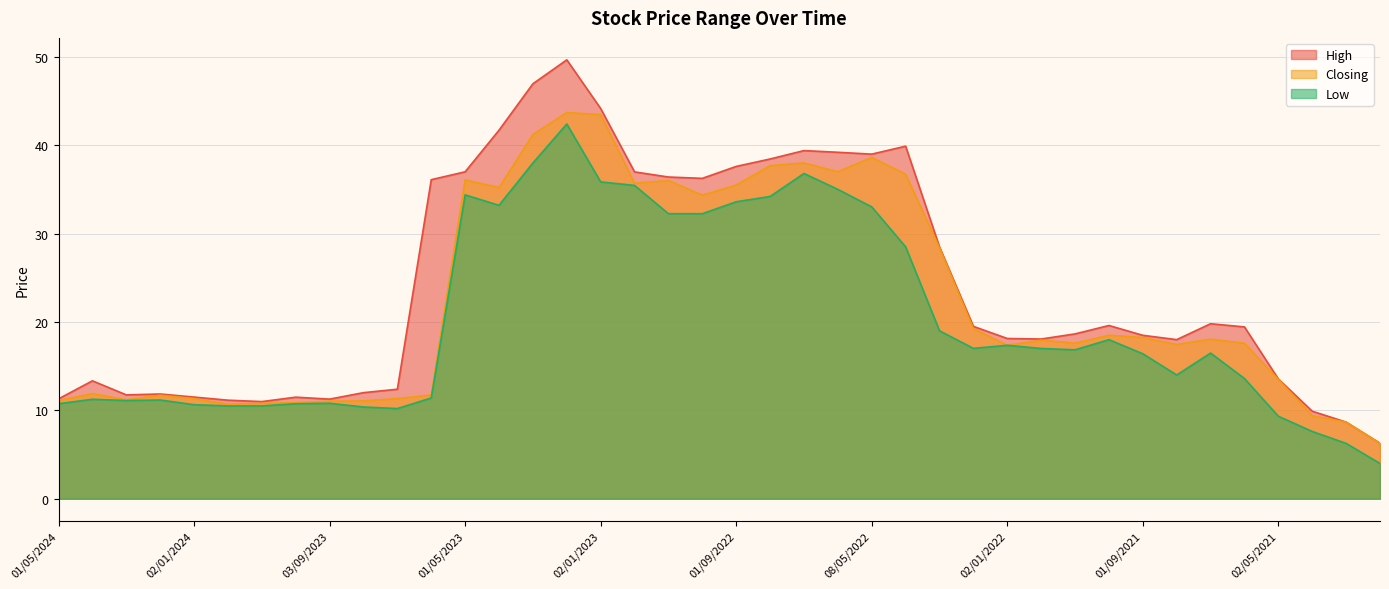

Does the chart display data point markers on the line(s)?

No